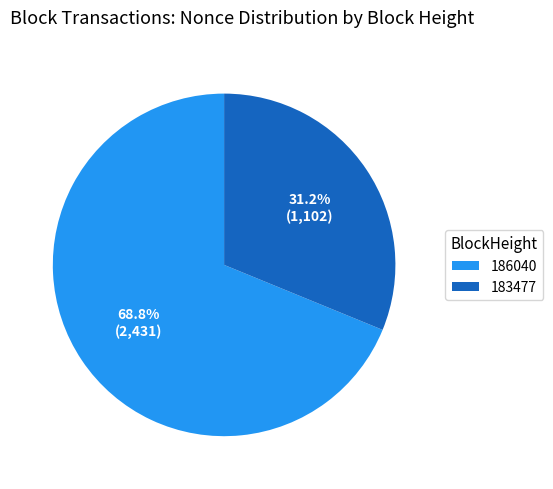

The 183477 slice represents 31% of the pie. True or false?

True